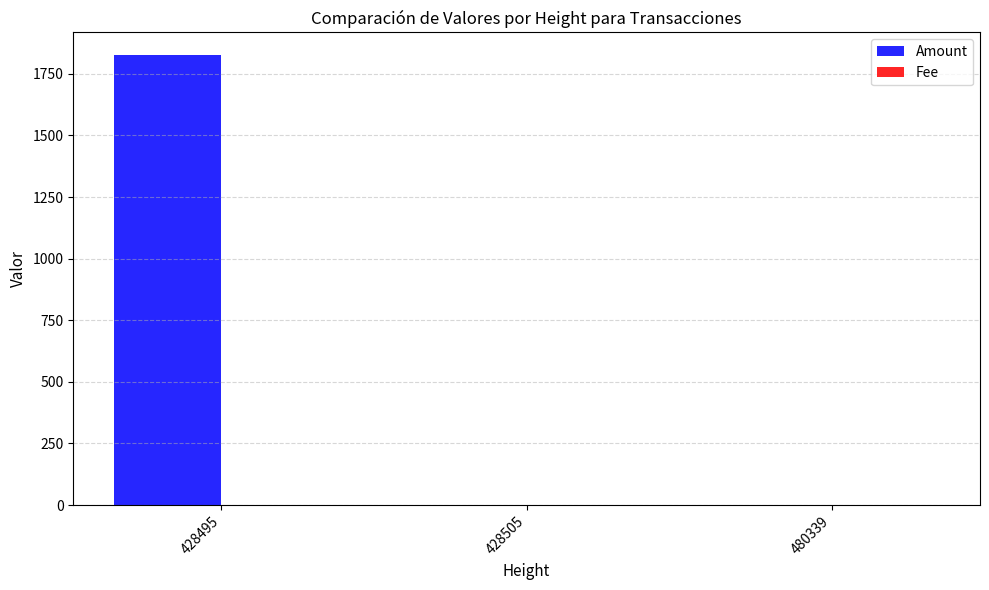

Which category has the highest value across all series?

428495